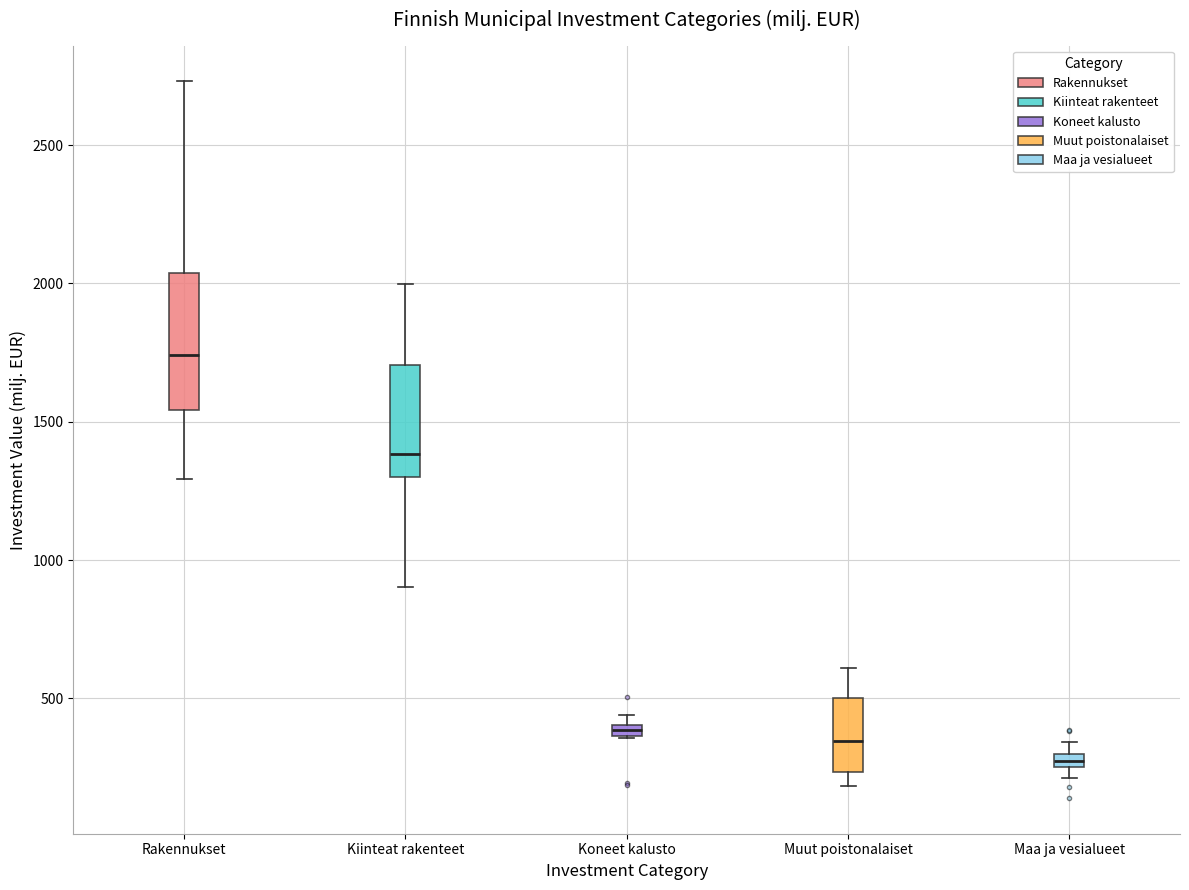

Comparing the boxes themselves (not the whiskers), which one is the tallest?

Rakennukset